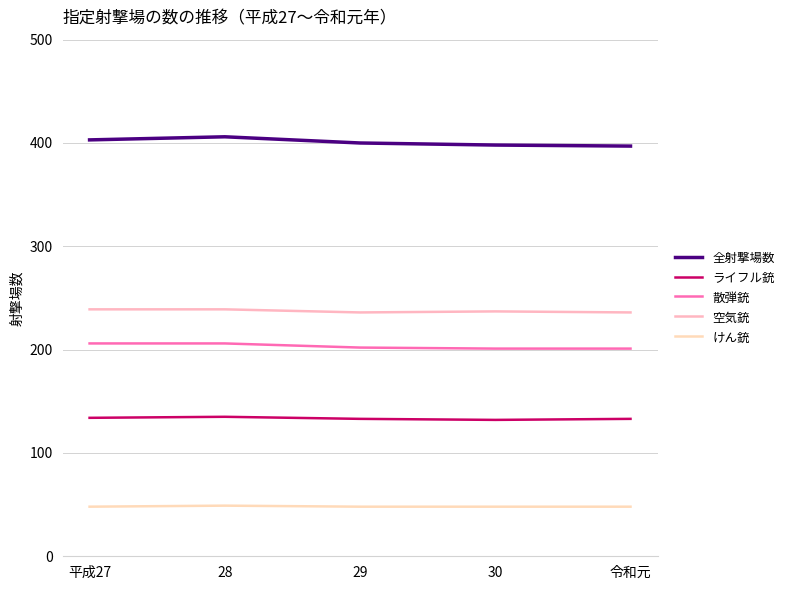

Which category has the highest value in the けん銃 series?

28